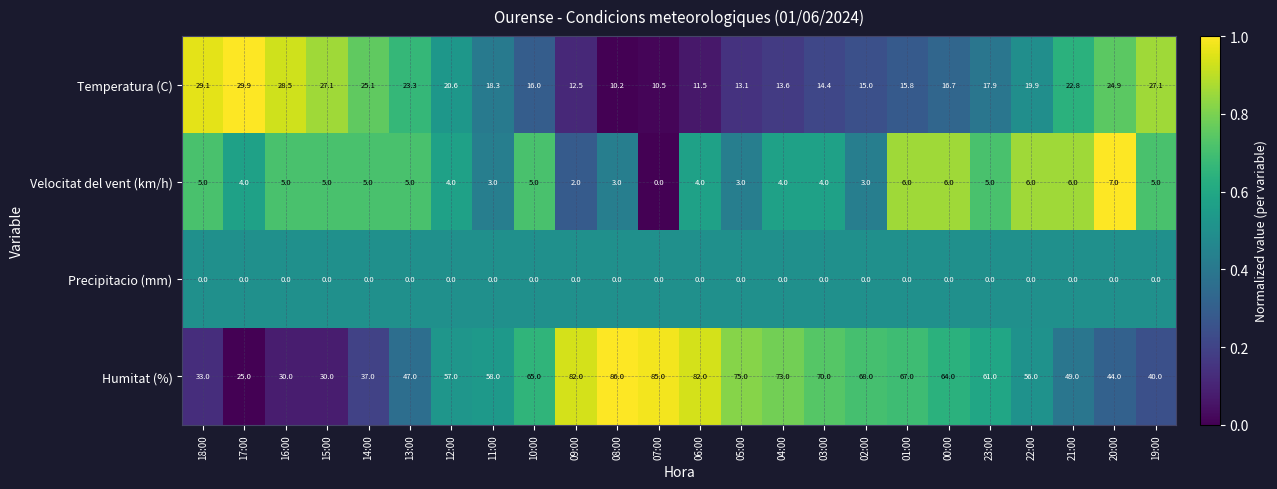

At which category is the sum across all series the highest?

08:00